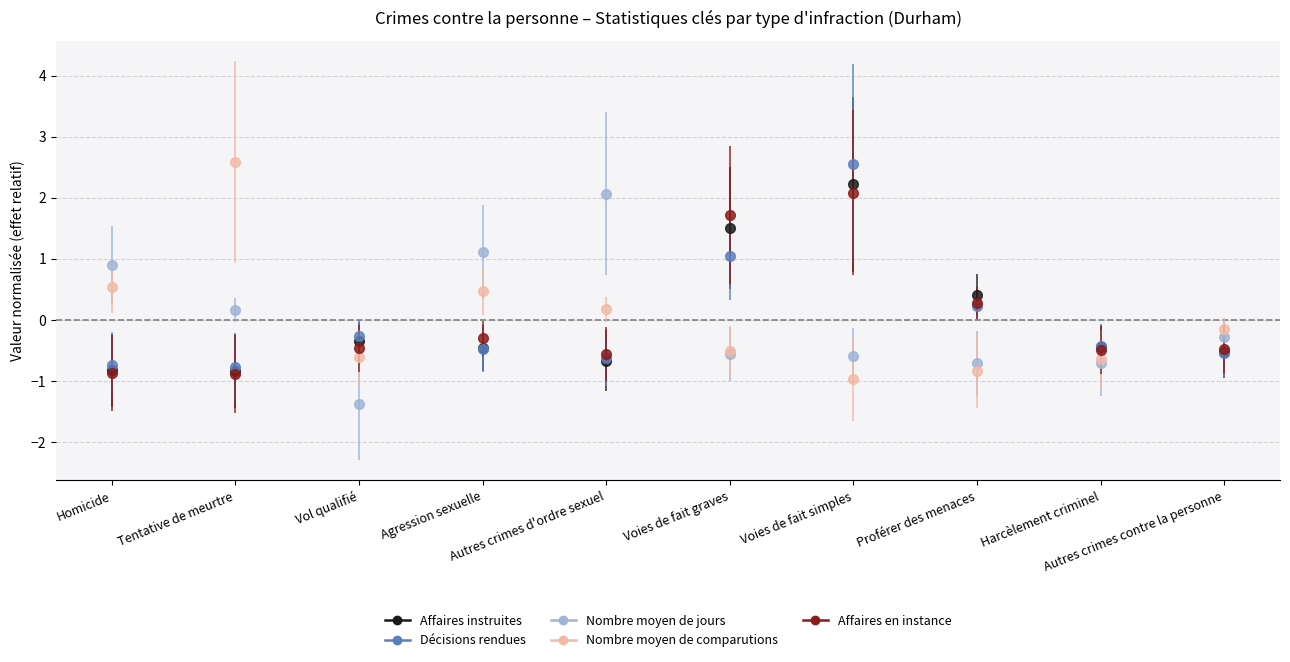

At how many categories does at least one series exceed 0?

7